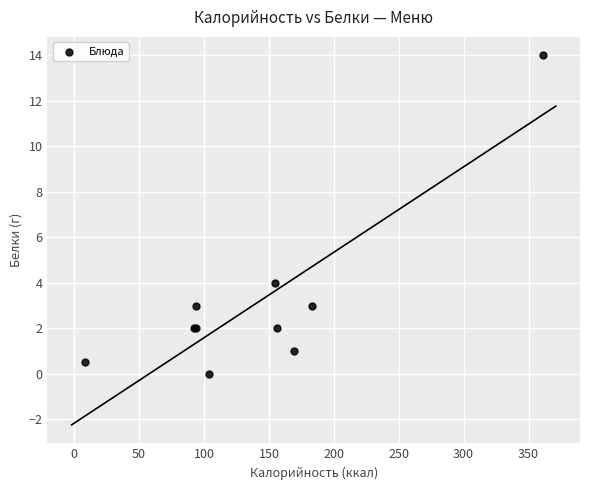

What Y value in the scatter plot is closest to 7?

4.0